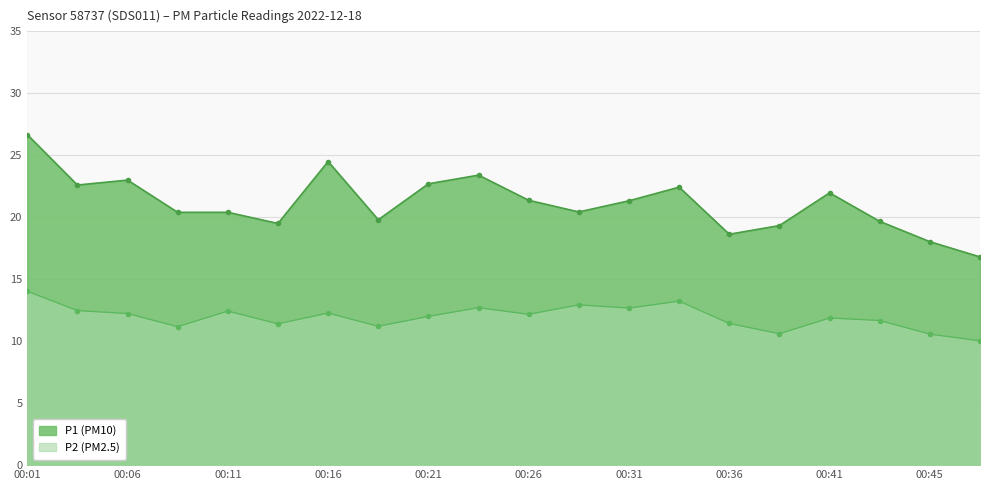

List the series in order of their overall mean, highest first.

P1 (PM10), P2 (PM2.5)